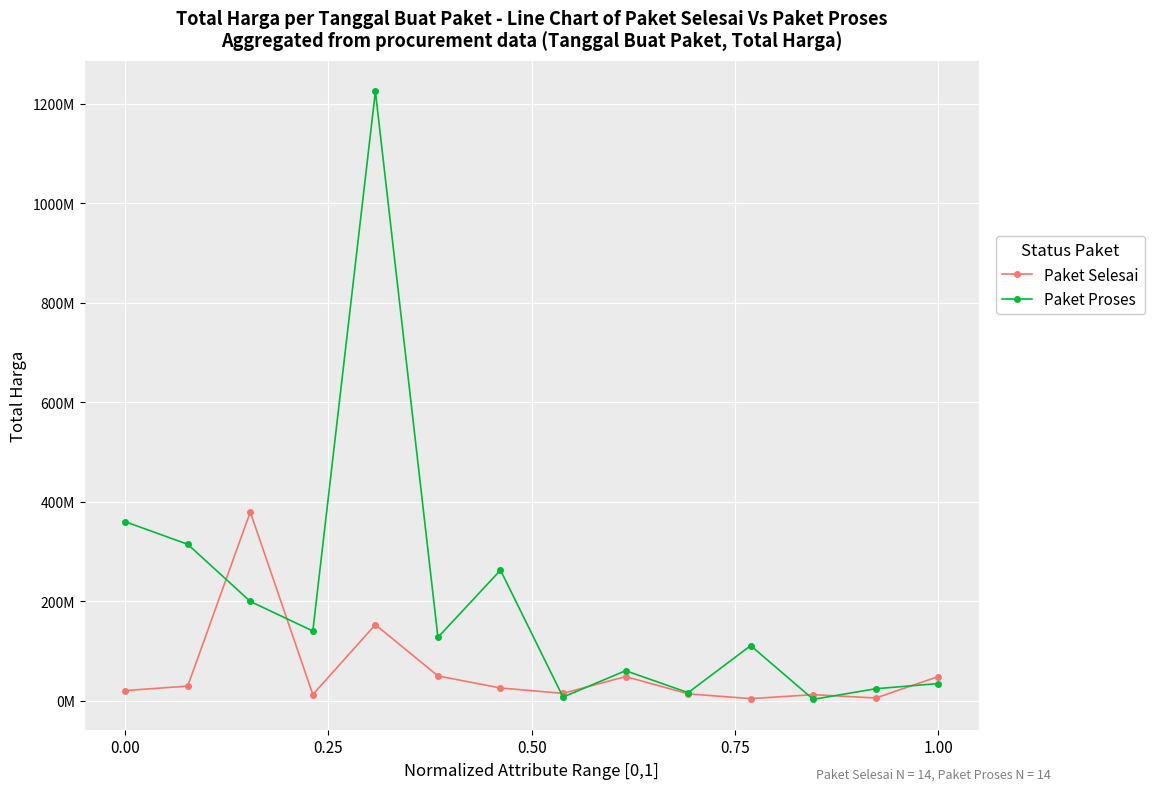

Rank the series by their maximum value, from lowest to highest.

Paket Selesai, Paket Proses